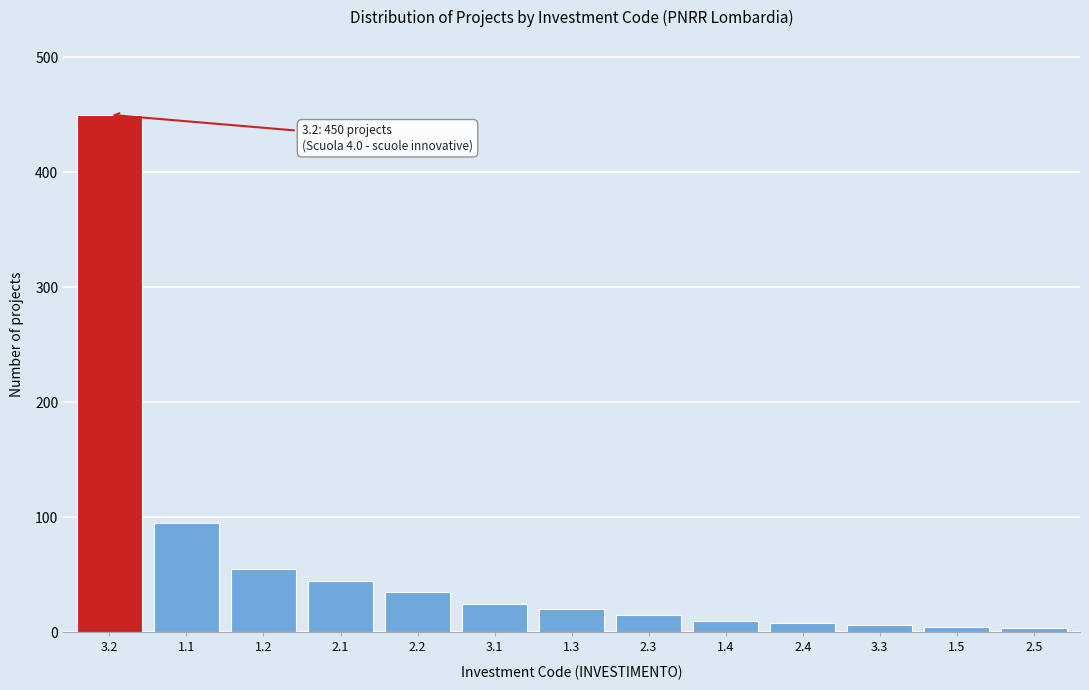

What is the average value?

59